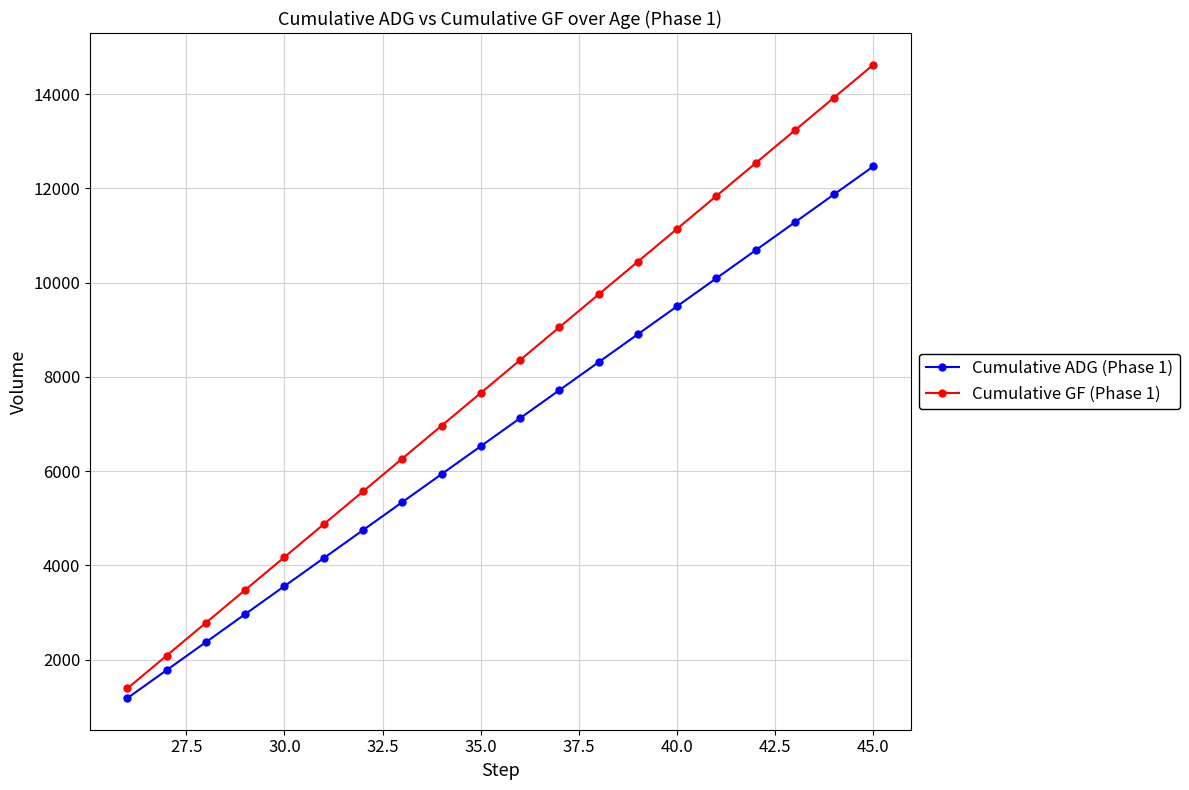

What is the value of the Cumulative ADG (Phase 1) point at the 9th from the left?

5937.5